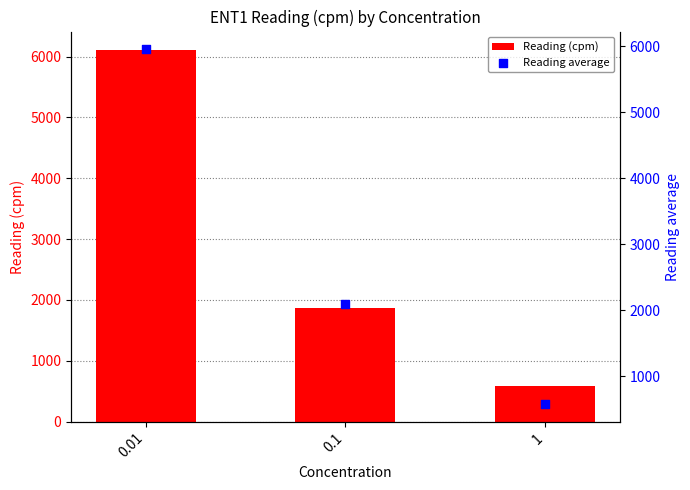

What are all the series names shown in the legend?

Reading (cpm), Reading average